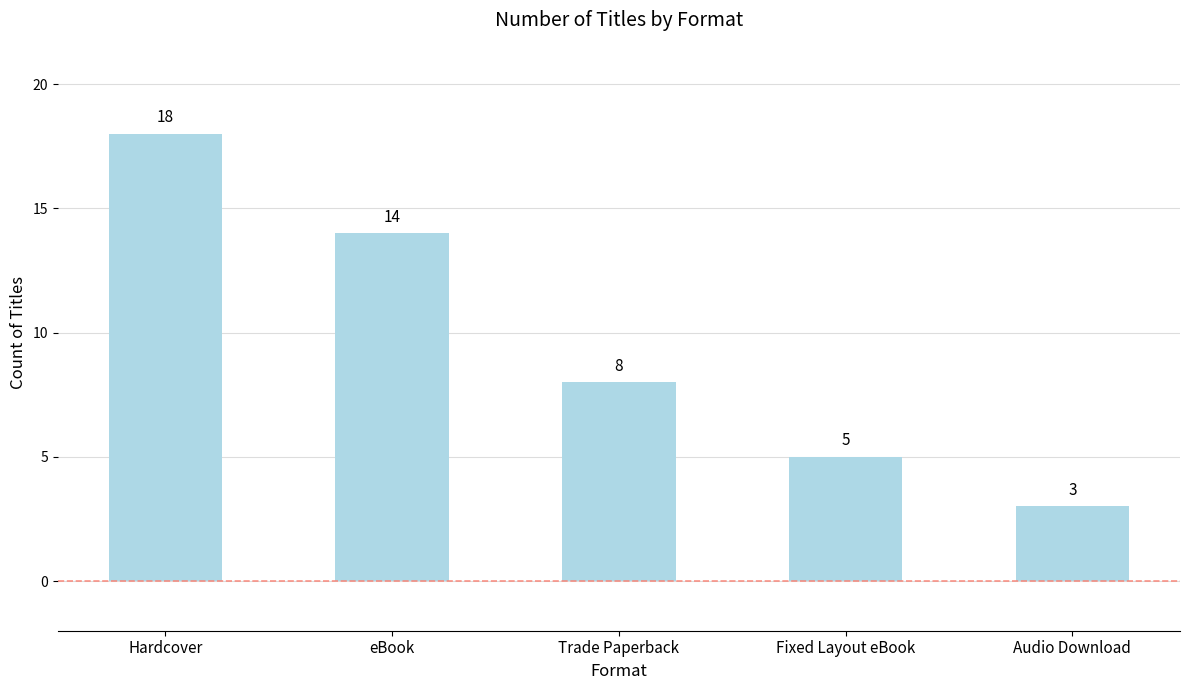

How many values are between 5 and 14?

3